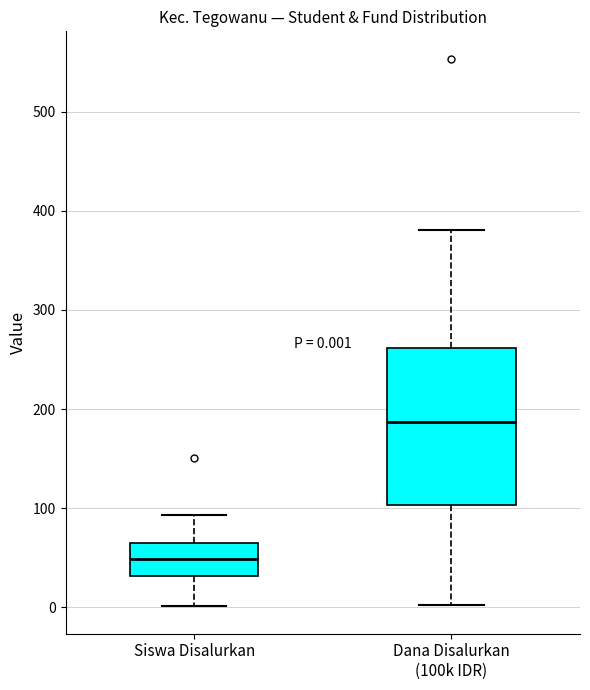

Comparing the boxes themselves (not the whiskers), which one is the tallest?

Dana Disalurkan (100k IDR)